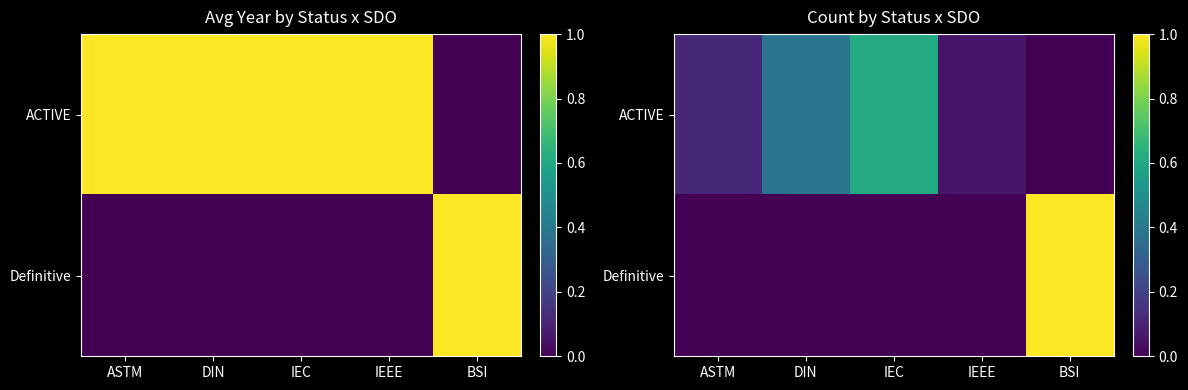

How many values in Definitive are above zero?

1